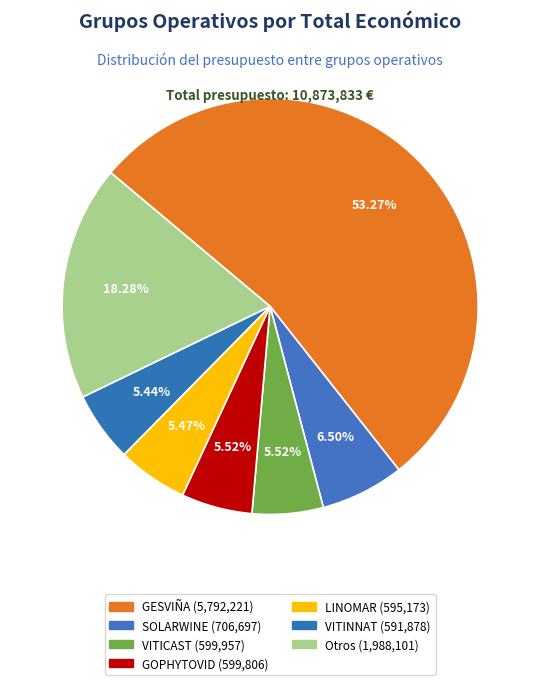

Count the number of slices in the pie.

7